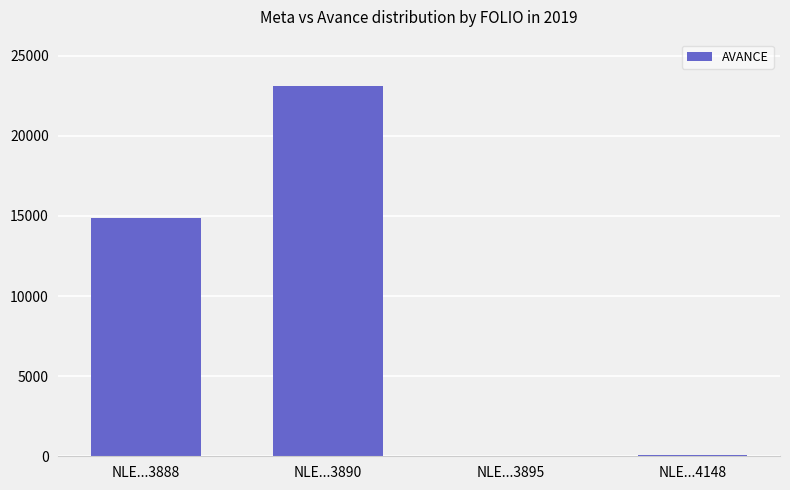

True or false: the data shows 14854 at NLE...3888.

True